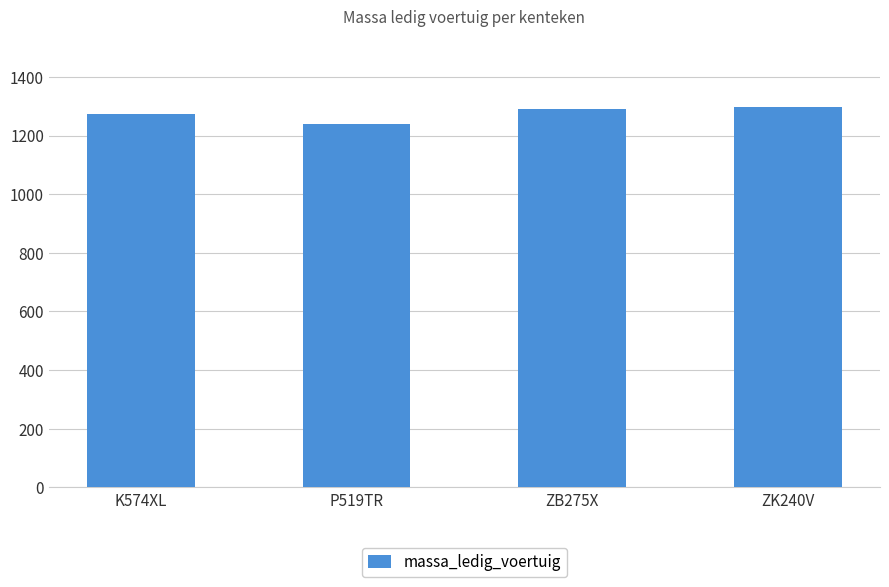

Is it true that the value at K574XL is 1275?

True